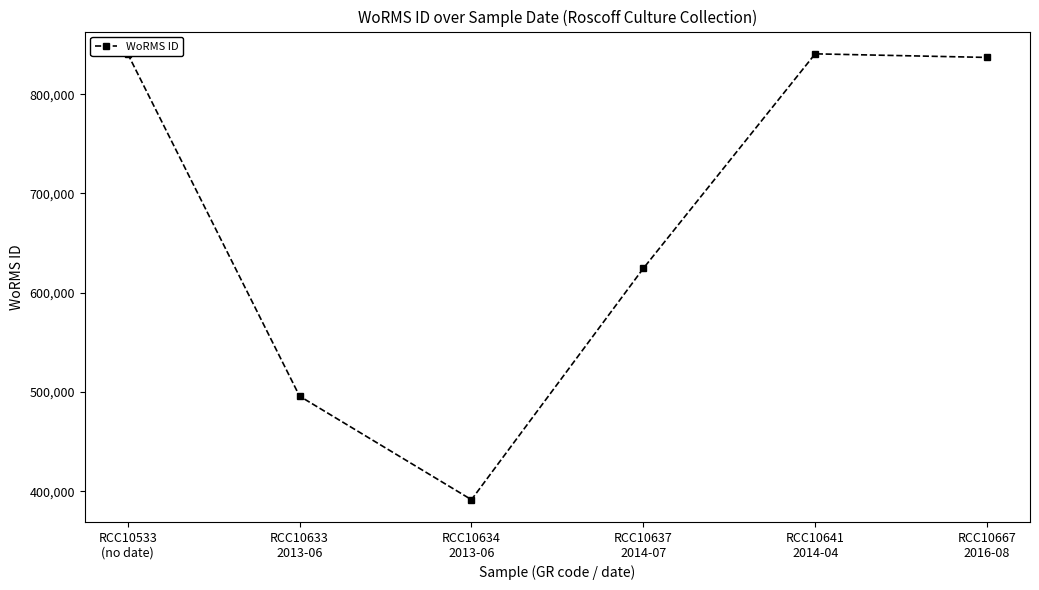

Between RCC10667
2016-08 and RCC10633
2013-06, which is larger?

RCC10667
2016-08